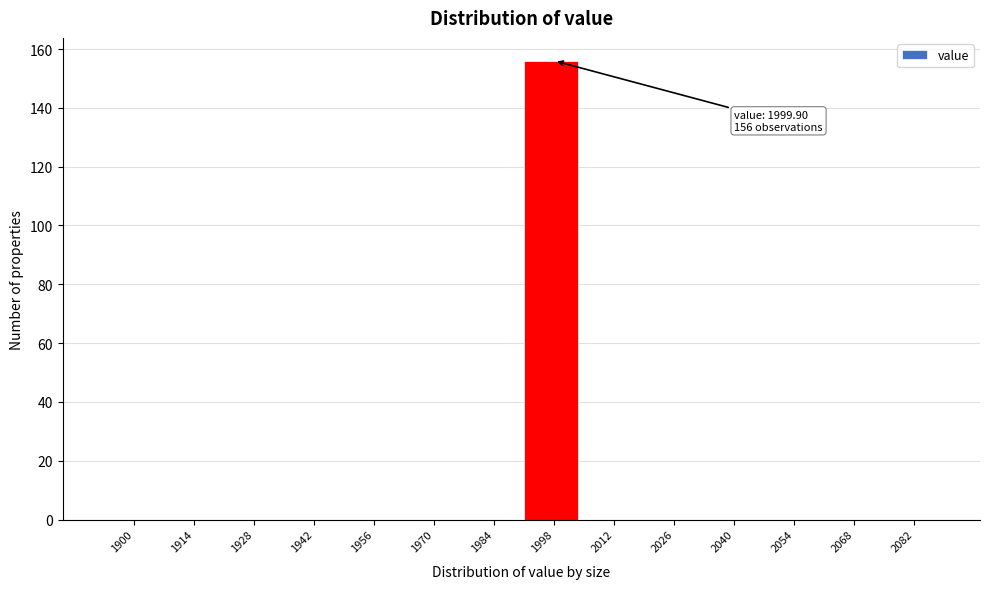

Reading left to right, extract all data points from this chart.

1900=0	1914=0	1928=0	1942=0	1956=0	1970=0	1984=0	1998=156	2012=0	2026=0	2040=0	2054=0	2068=0	2082=0